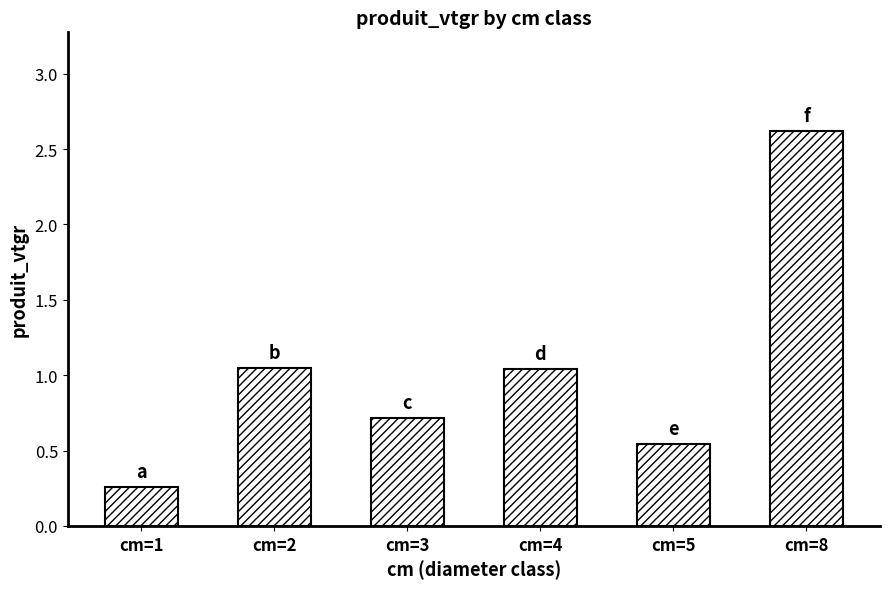

What is the sum of the values at cm=4 and cm=3?

1.8